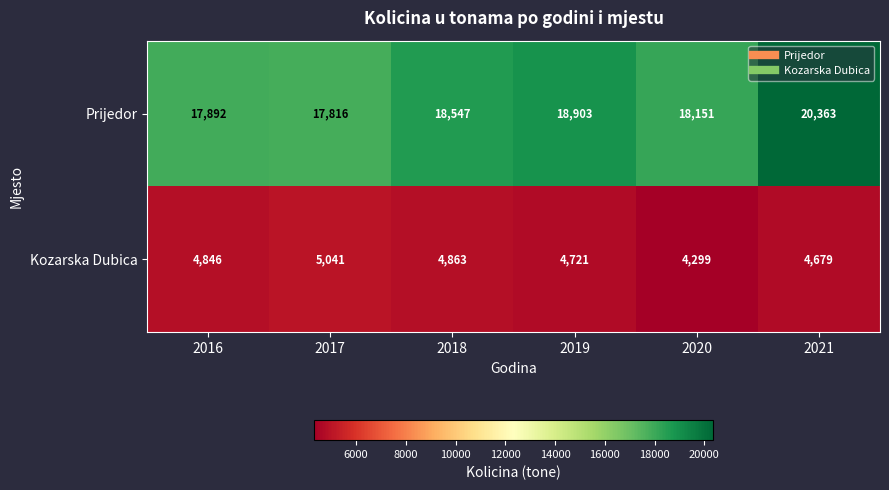

The value of Prijedor at 2019 is 18903. True or false?

True